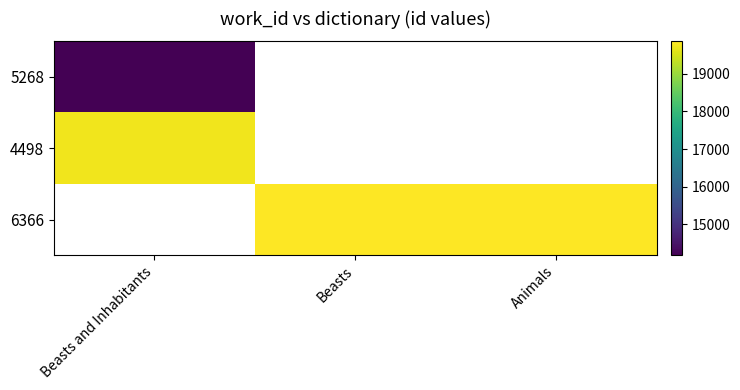

What is the smallest value displayed?

14183.0